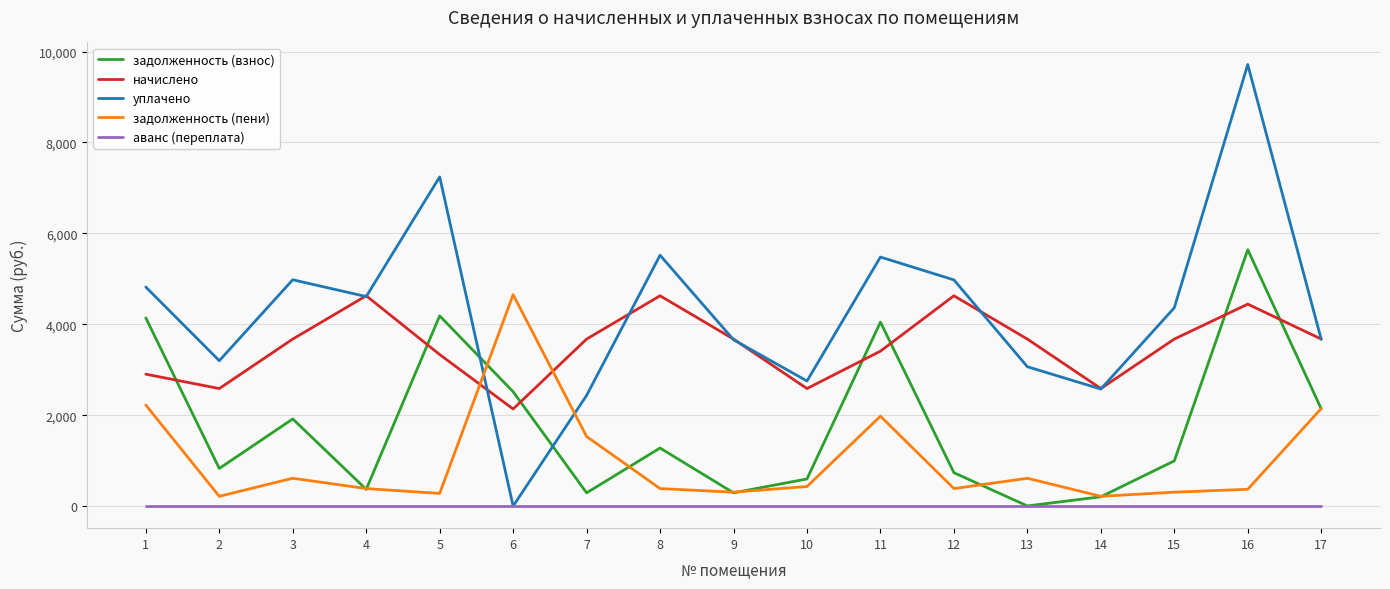

How many lines are shown in the chart?

5